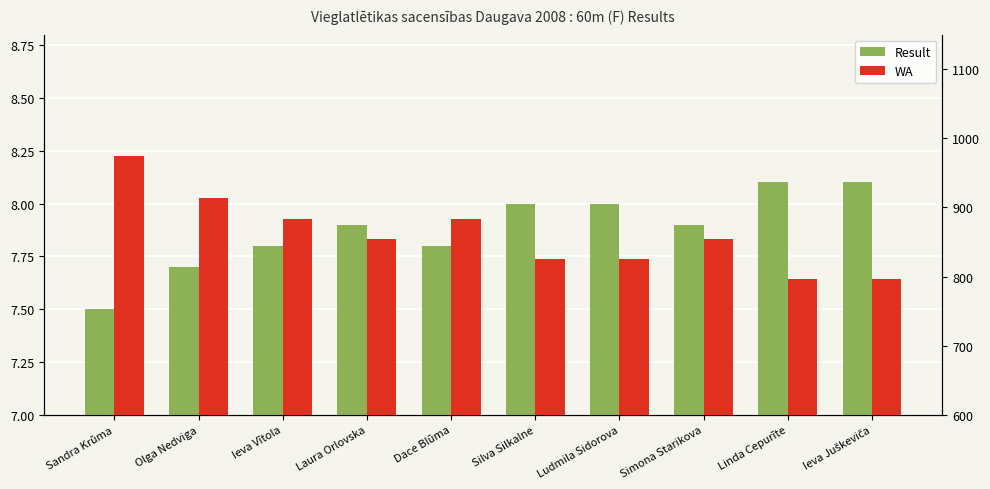

Which category has the highest value across all series?

Sandra Krūma